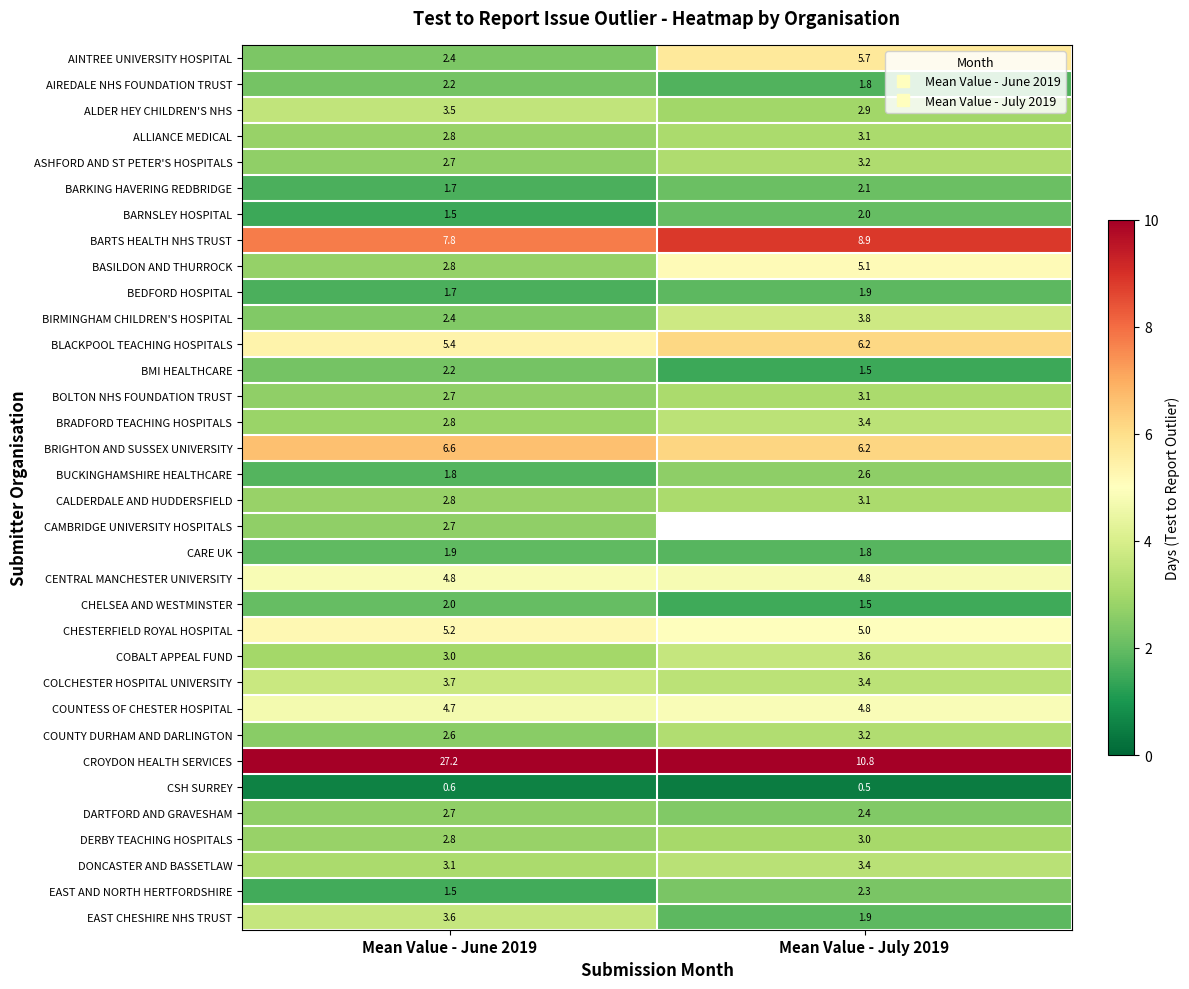

What is the smallest value displayed?

0.5